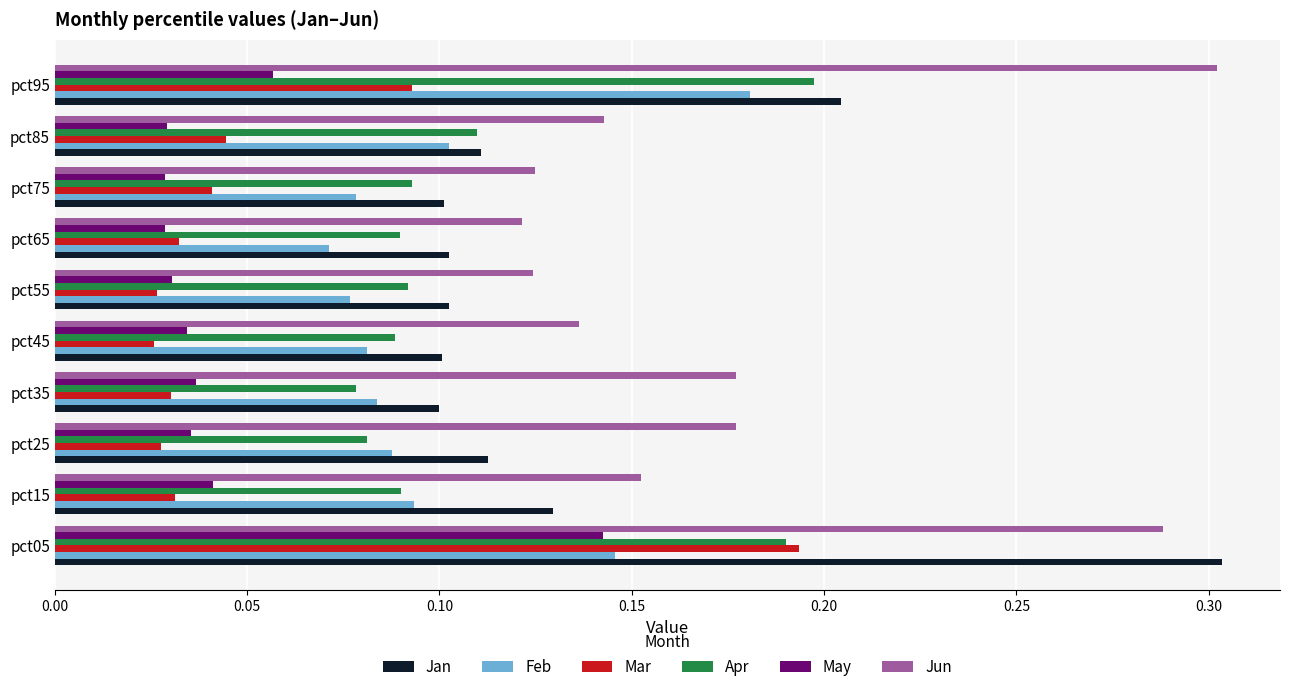

Which series has the largest total across all categories?

Jun